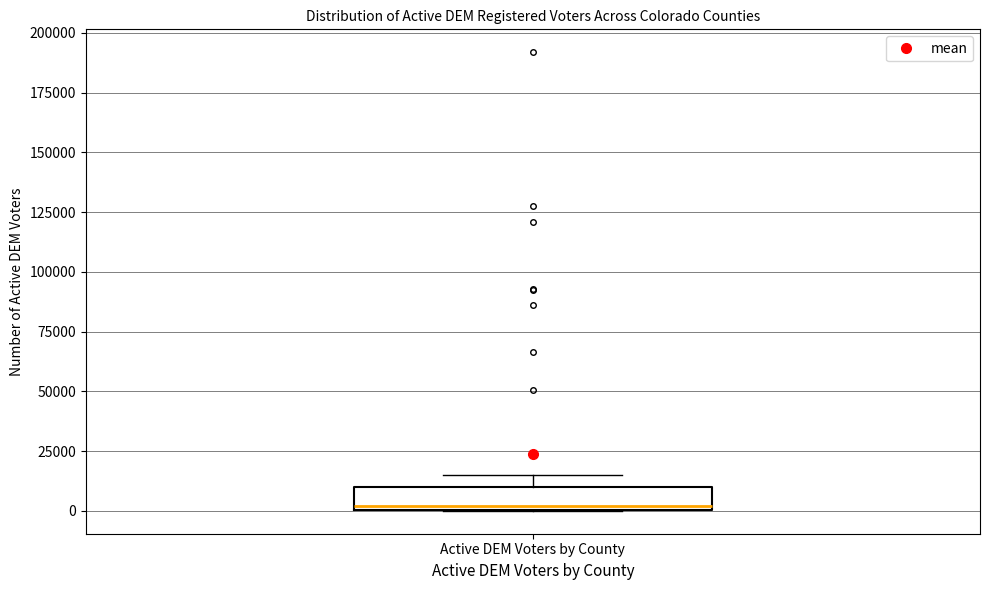

Where does the upper whisker of the box for Active DEM Voters by County end on the y-axis? The values are not printed on the chart, so give them approximately, as read against the axis.

15000